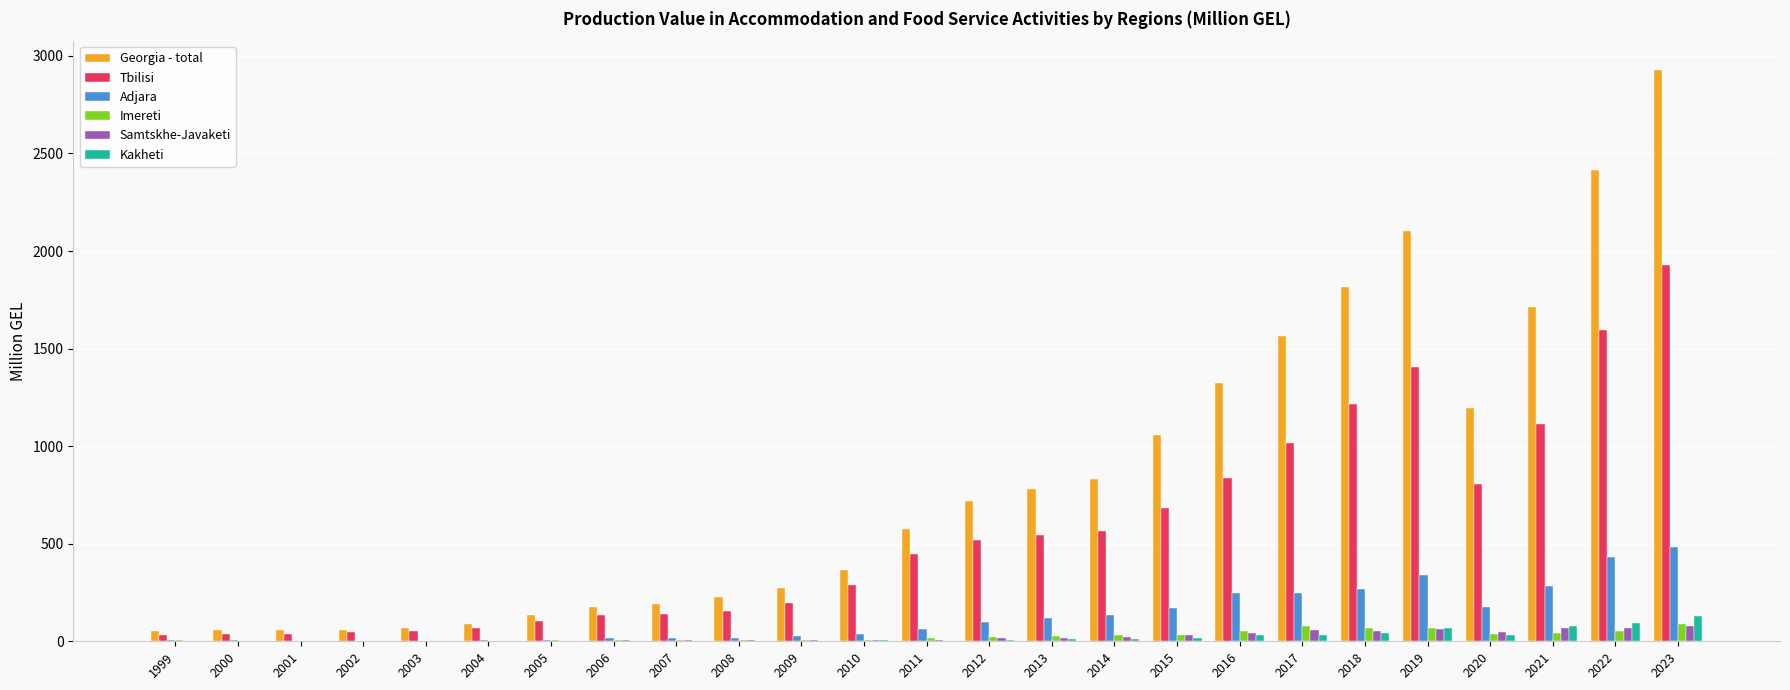

The Tbilisi series shows 89.3 at 2010. True or false?

False